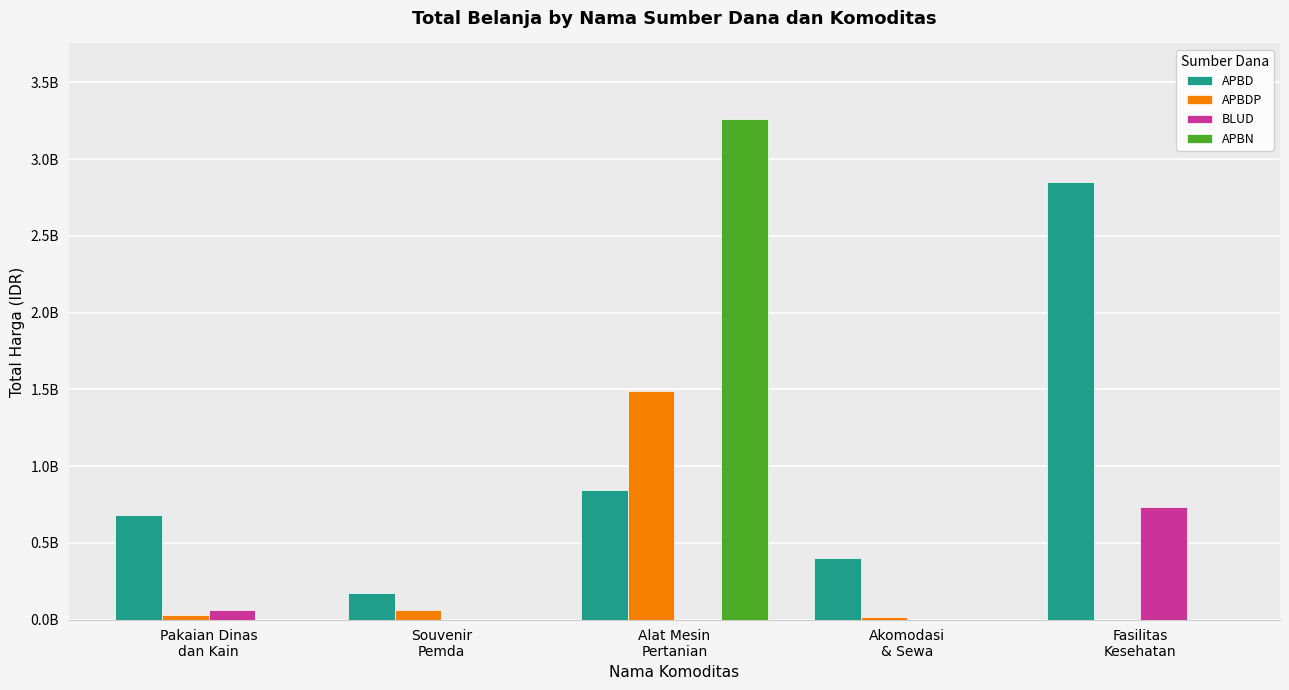

What is the sum of all APBD values?

4938556470